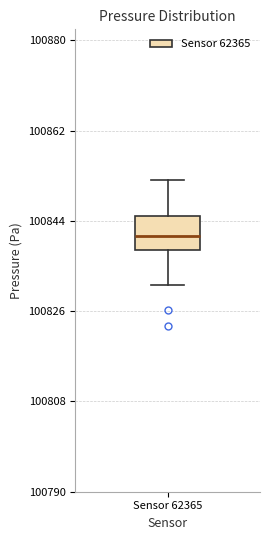

Transcribe this box plot: give where the median line is, the range the box spans, and where the two whiskers end, as read against the y-axis. The values are not printed on the chart, so give them approximately, as read against the axis.

median 100842, box 100838 to 100844, whiskers 100832 to 100852